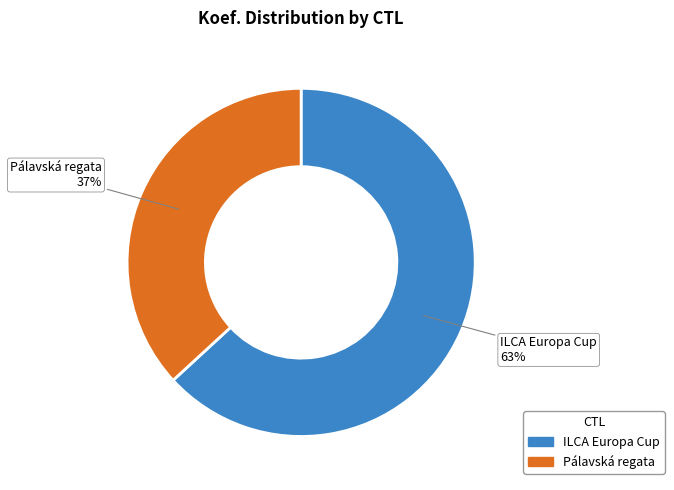

Is there a majority slice in this chart?

Yes